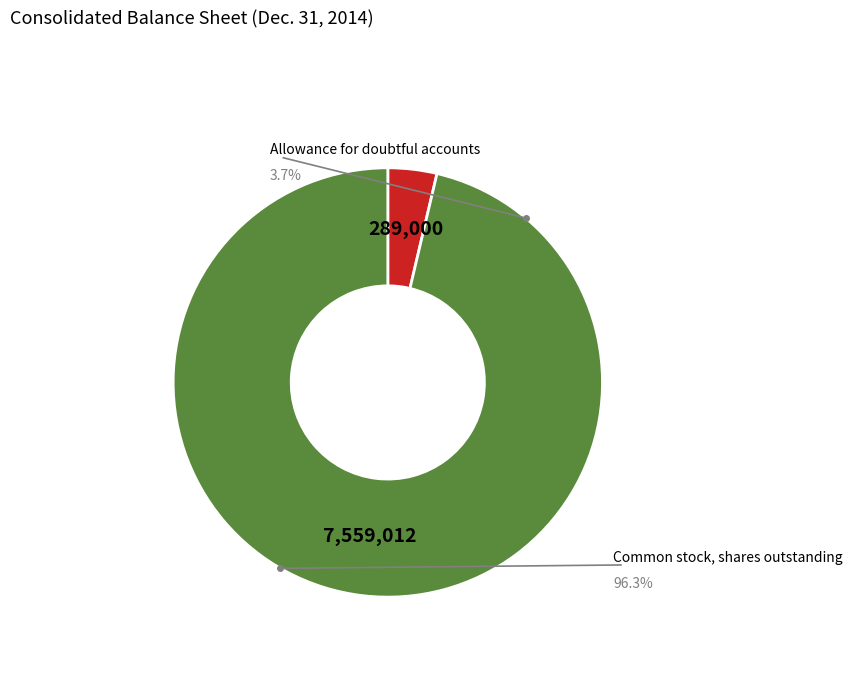

What percentage is the Common stock, shares outstanding slice, to the nearest percent?

96%